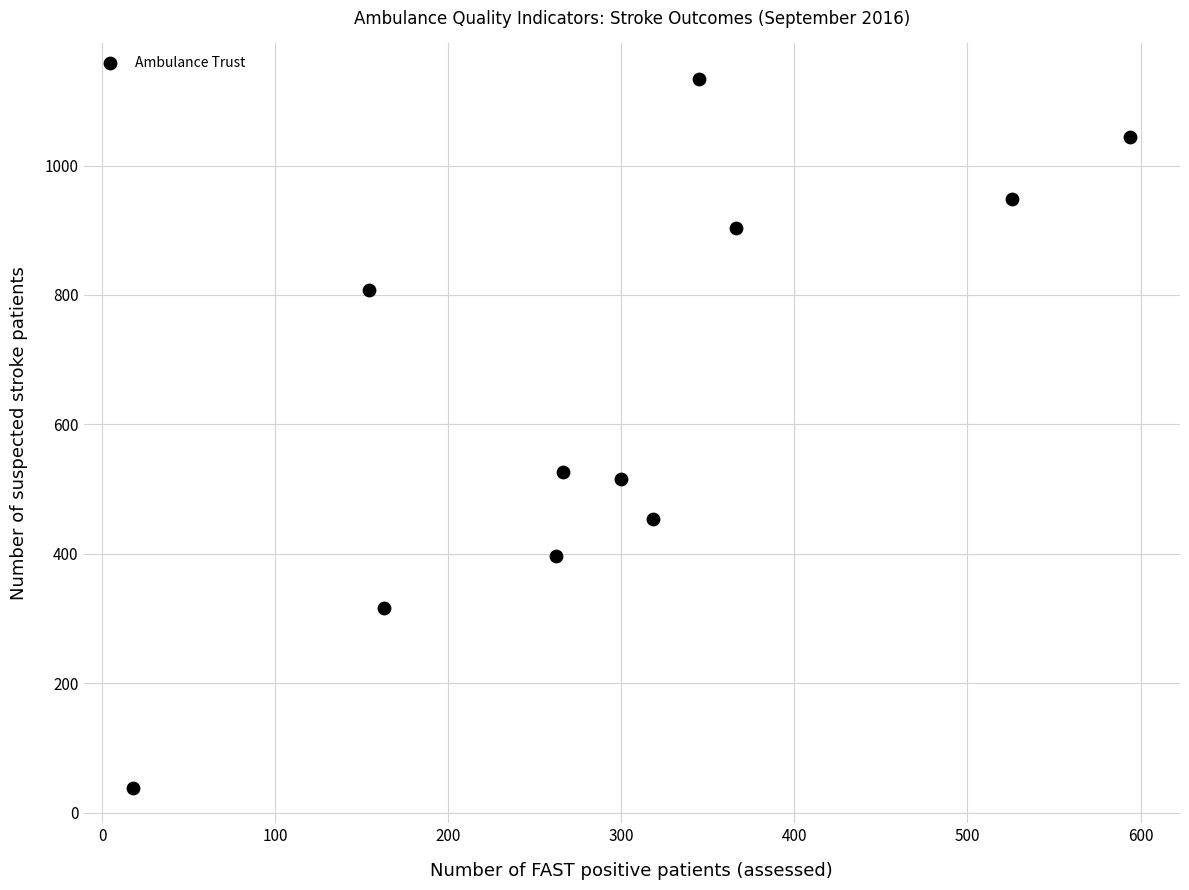

What is the average X value?

301